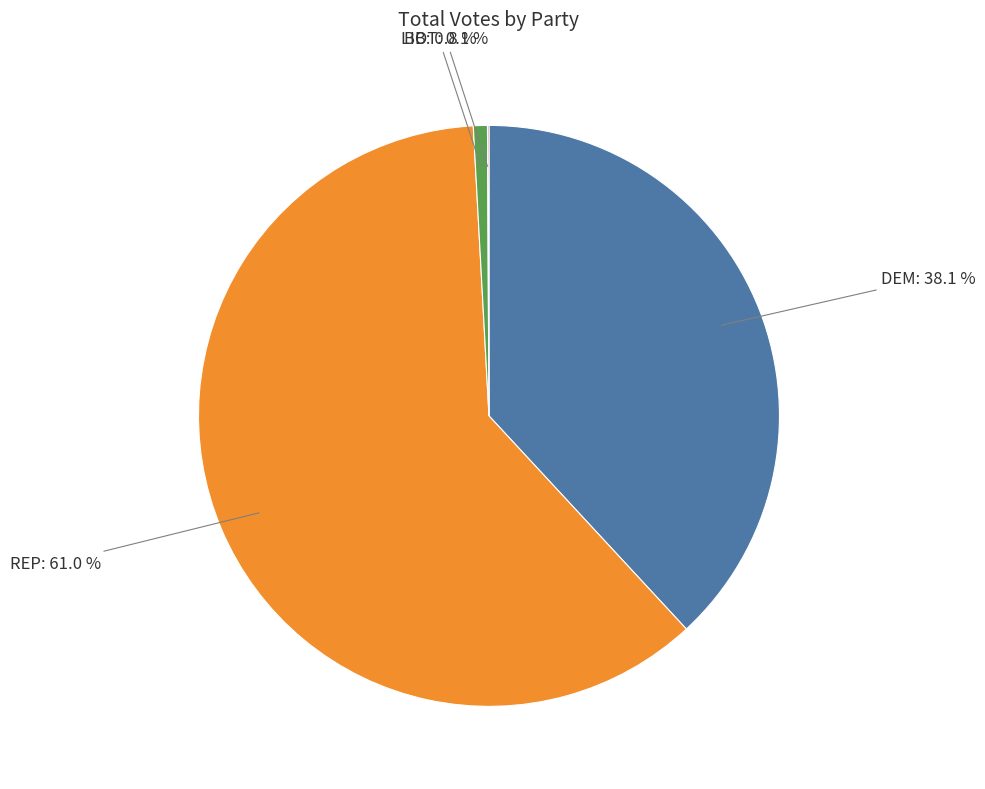

Does REP account for over 50% of the chart?

Yes